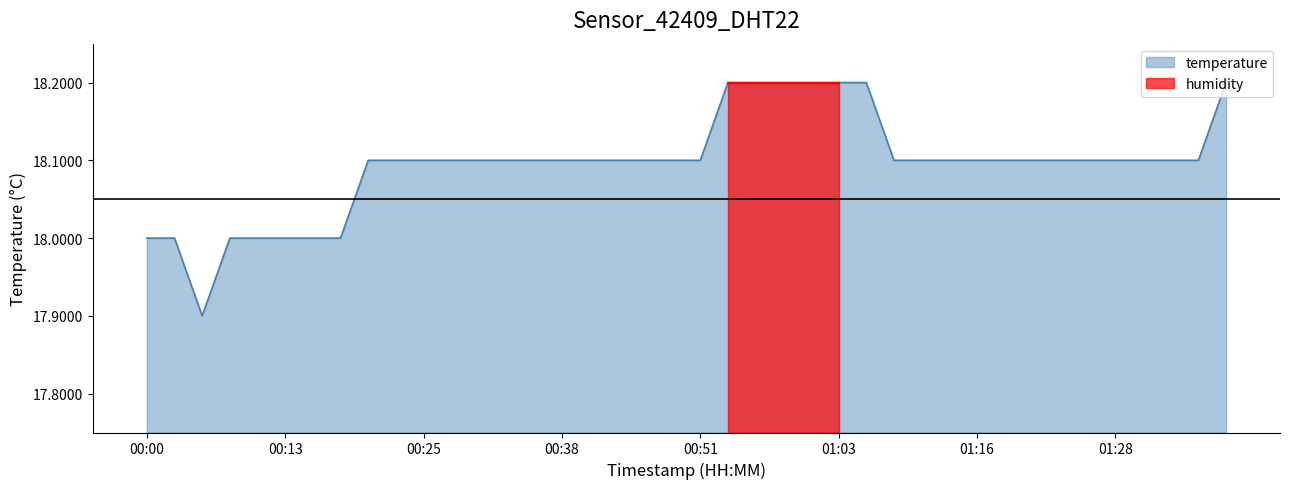

List the labels in order of value, smallest first.

00:05, 00:00, 00:03, 00:08, 00:10, 00:13, 00:15, 00:18, 00:20, 00:23, 00:25, 00:28, 00:30, 00:33, 00:36, 00:38, 00:41, 00:43, 00:46, 00:48, 00:51, 01:08, 01:11, 01:13, 01:16, 01:18, 01:21, 01:23, 01:26, 01:28, 01:31, 01:33, 01:36, 00:53, 00:56, 00:58, 01:01, 01:03, 01:06, 01:39